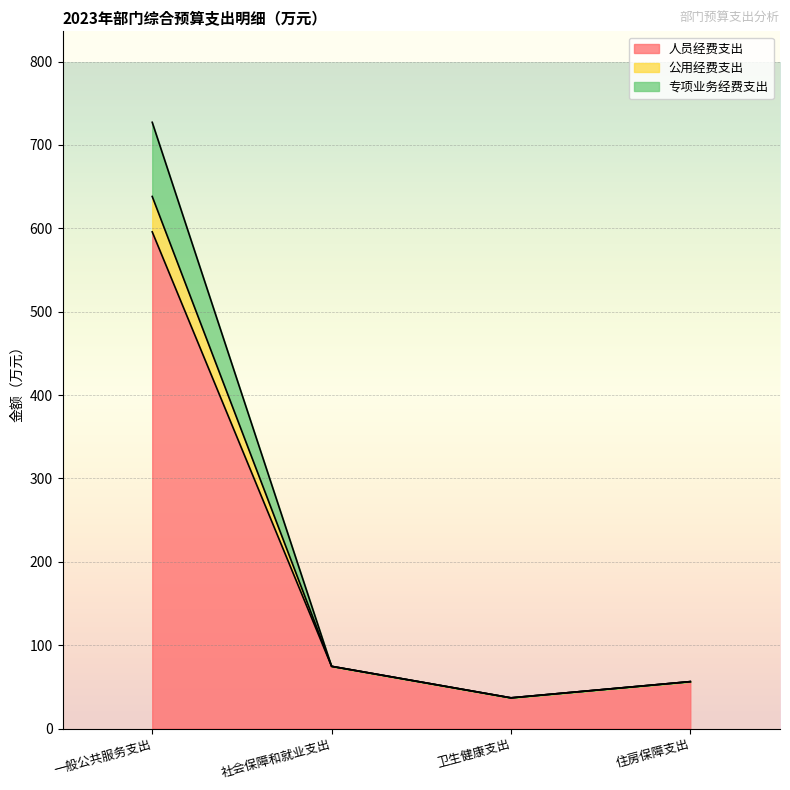

What is the lowest value of the 人员经费支出 series?

36.9